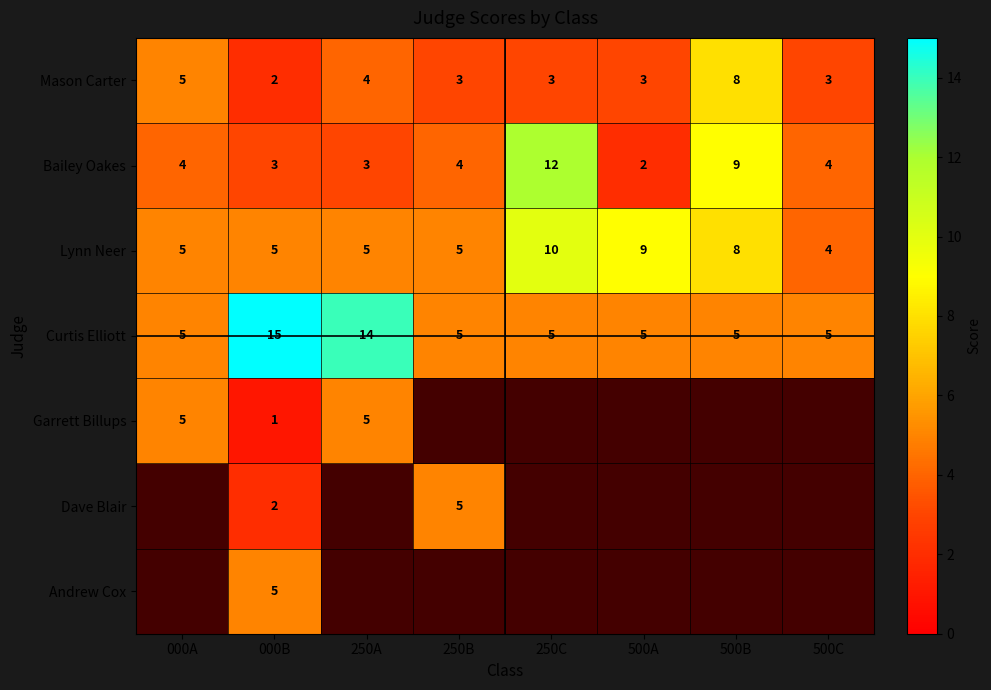

What is the spread (max minus min) of values at 250C?

9.0